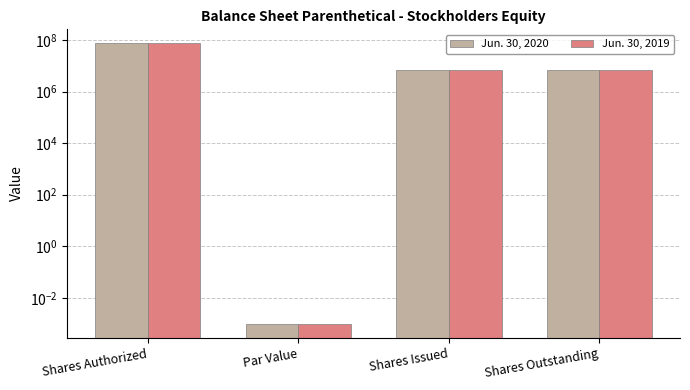

Reading left to right, extract all data points from this chart.

Jun. 30, 2020: 75000000.0	0.0	7093750.0	7093750.0
Jun. 30, 2019: 75000000.0	0.0	7093750.0	7093750.0